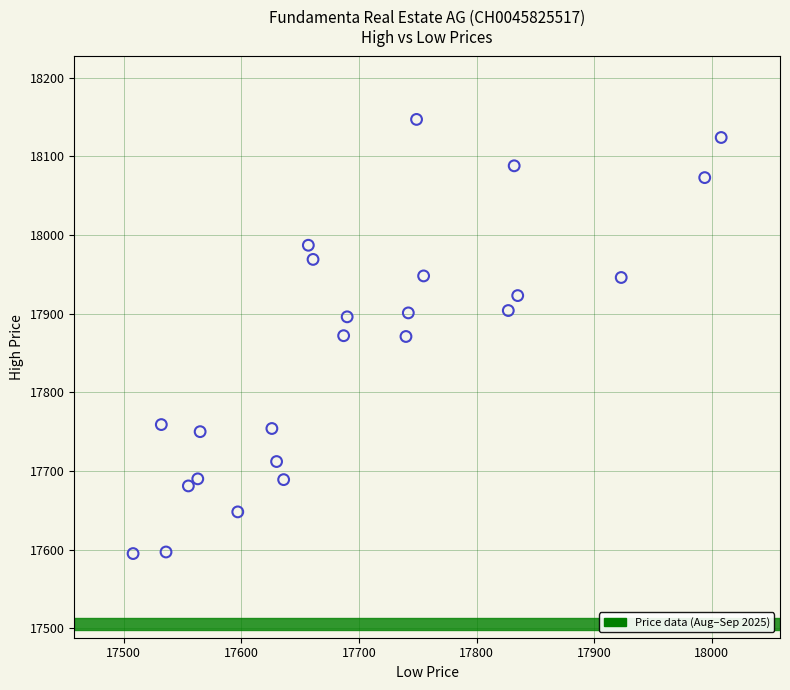

What is the range of Y values (max minus min)?

552